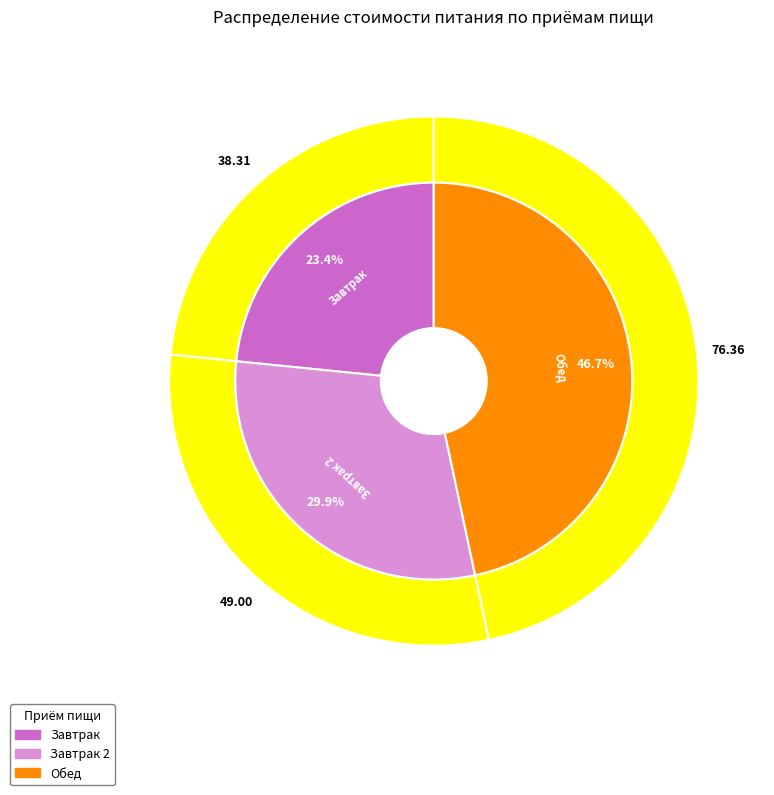

To the nearest percent, what percentage of the pie is Завтрак?

23%